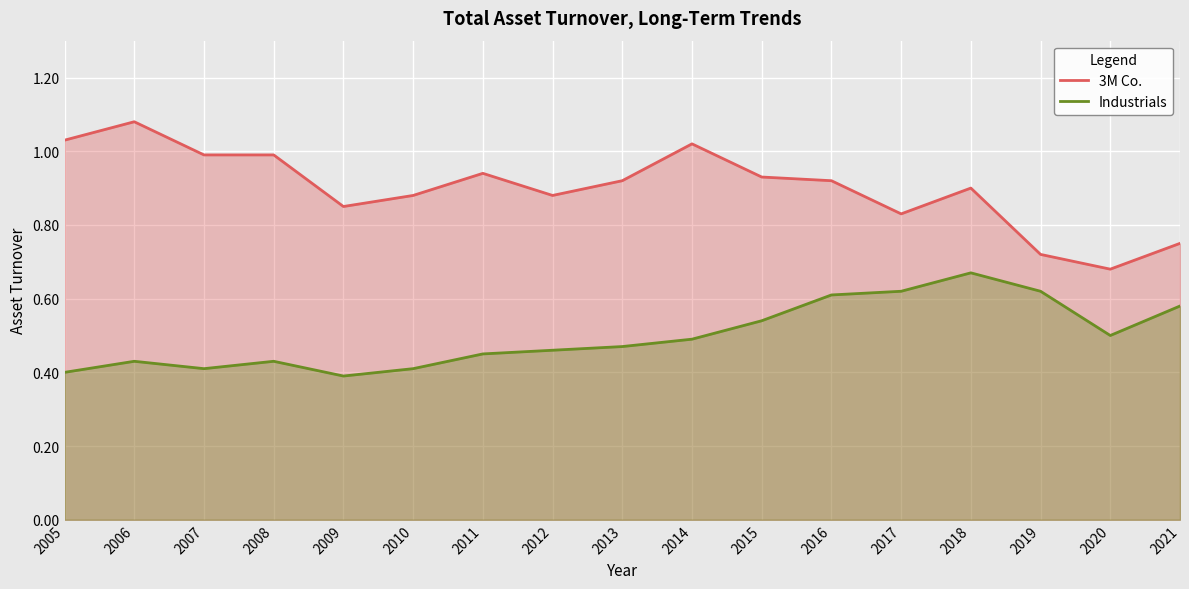

True or false: 3M Co. and Industrials cross at least once.

False